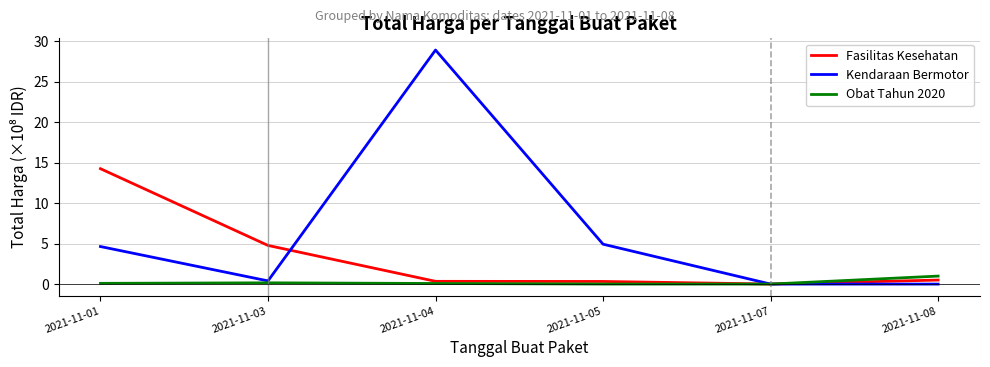

The value of Obat Tahun 2020 at 2021-11-04 is 0.1. True or false?

True